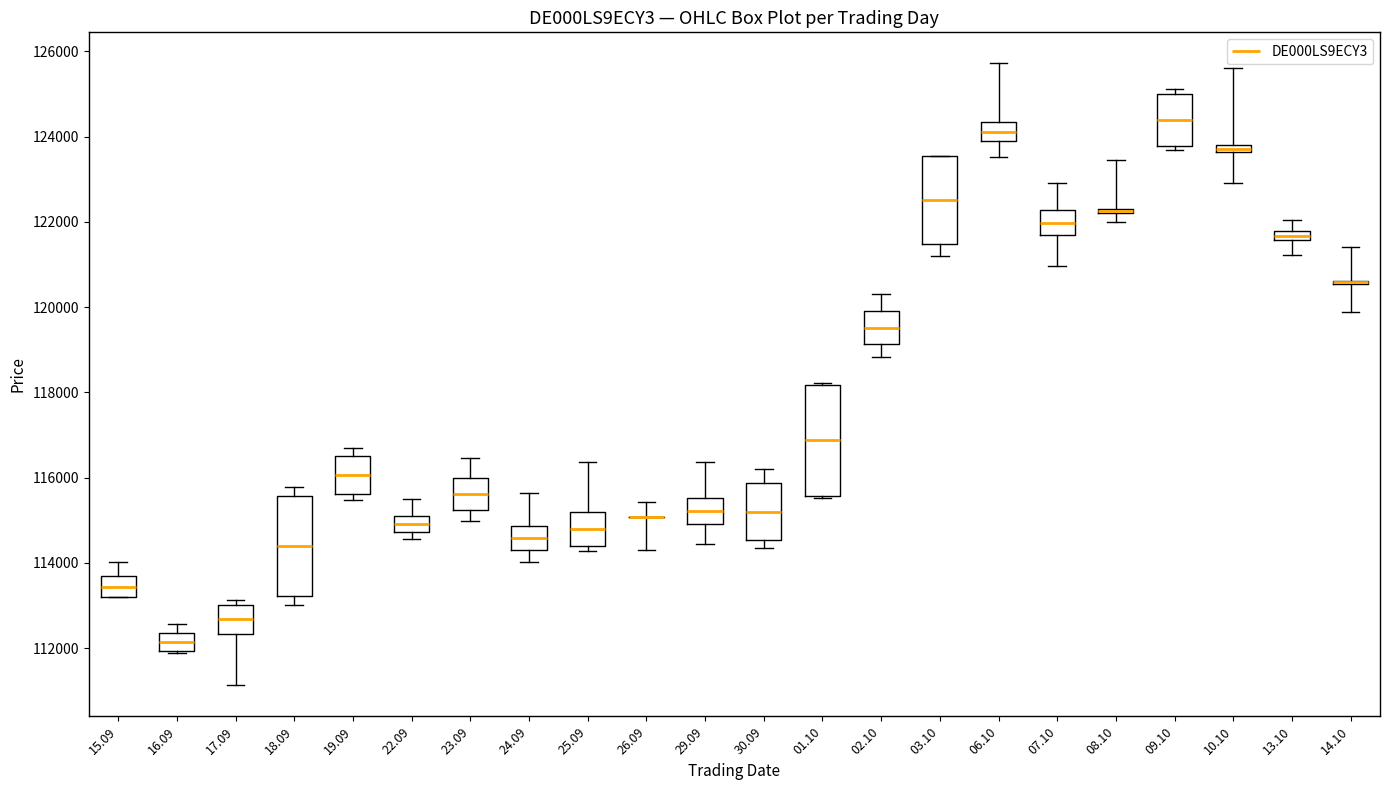

Comparing the boxes themselves (not the whiskers), which one is the tallest?

01.10